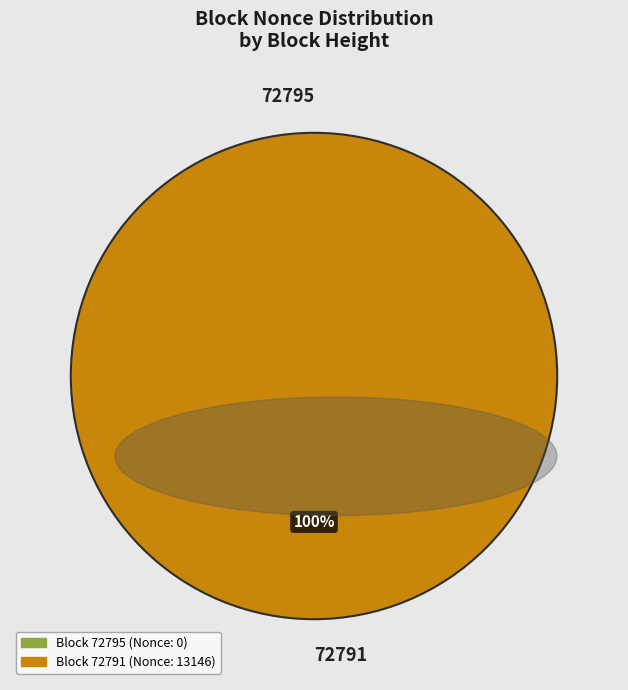

How many segments does this pie chart have?

2